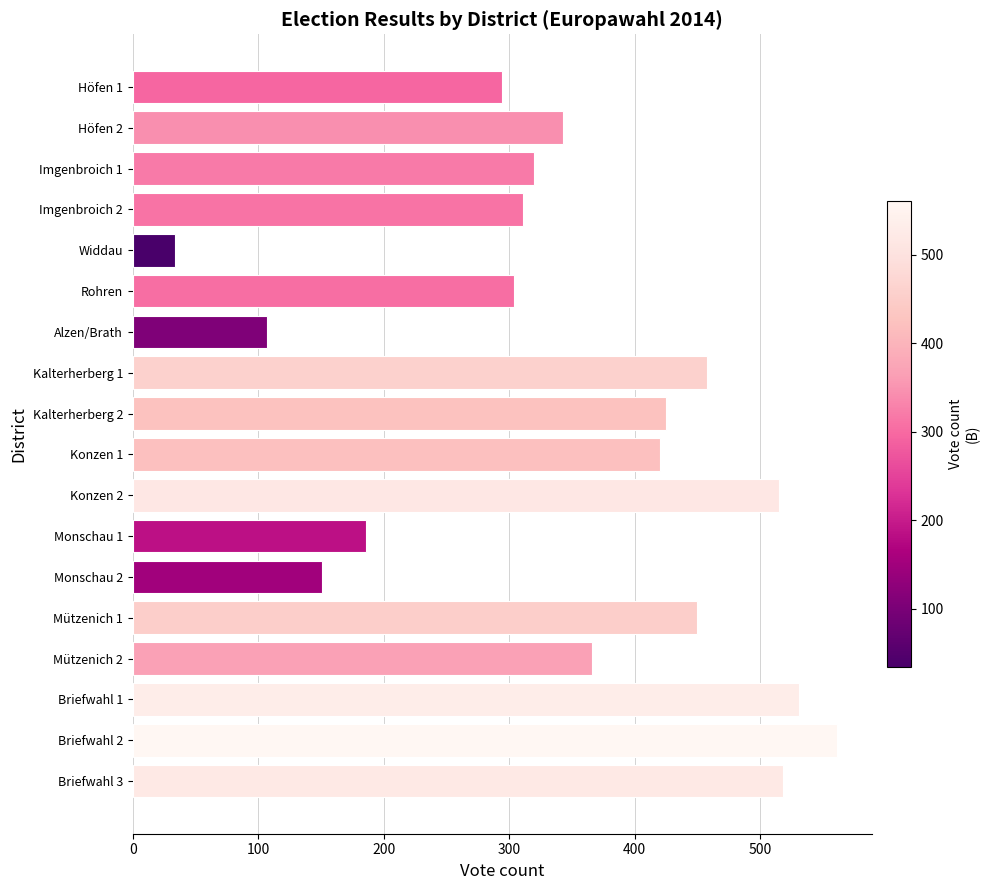

Is it true that the value at Briefwahl 3 is 204?

False